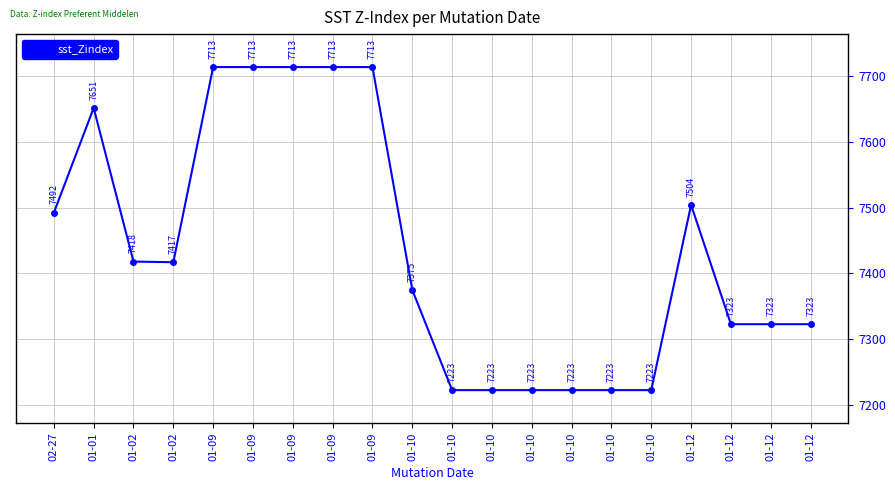

Reading left to right, transcribe all the data shown in this chart.

02-27=7492	01-01=7651	01-02=7418	01-02=7417	01-09=7713	01-09=7713	01-09=7713	01-09=7713	01-09=7713	01-10=7375	01-10=7223	01-10=7223	01-10=7223	01-10=7223	01-10=7223	01-10=7223	01-12=7504	01-12=7323	01-12=7323	01-12=7323